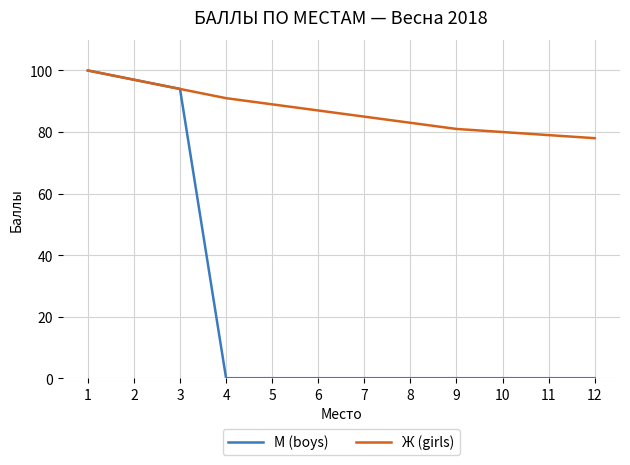

What is the average value of the Ж (girls) series?

87